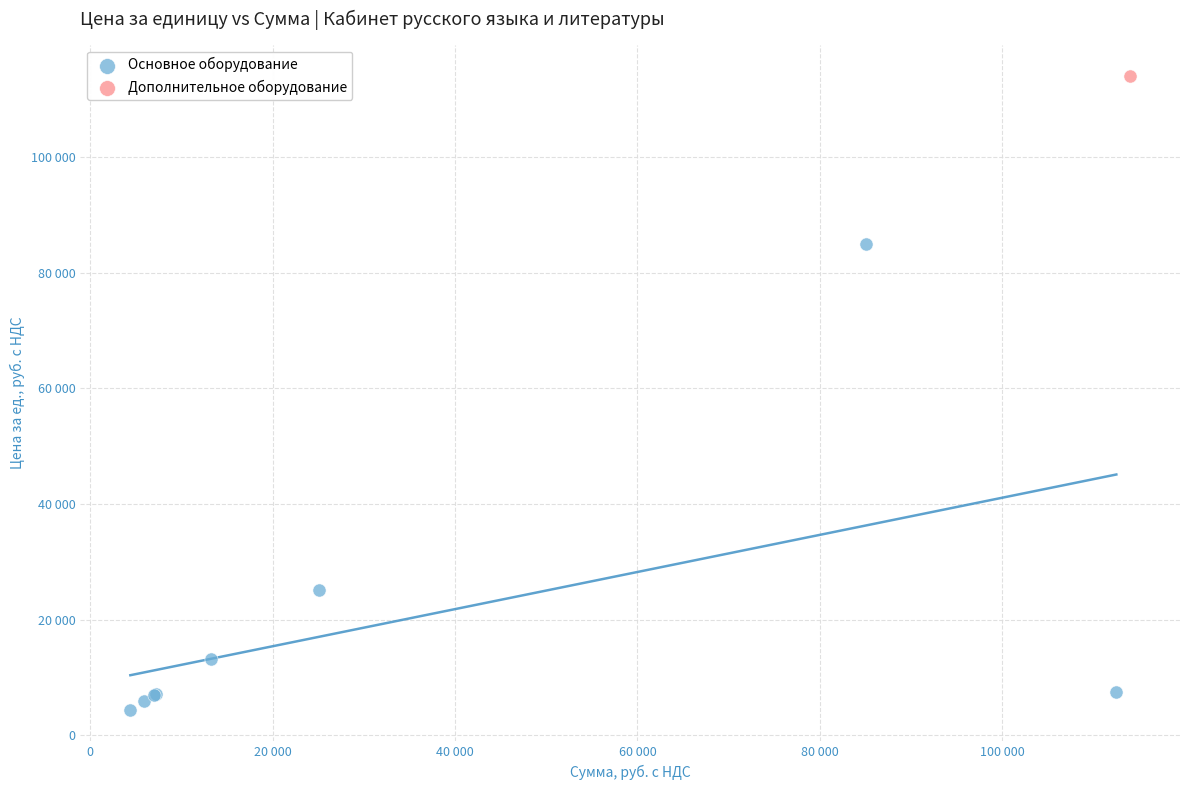

What are all the series names shown in the legend?

Основное оборудование, Дополнительное оборудование